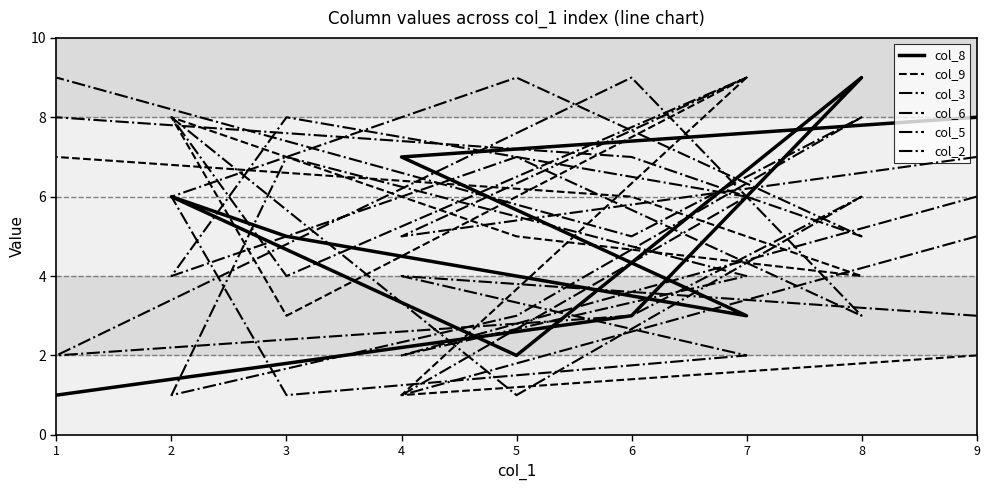

What is the smallest value displayed?

1